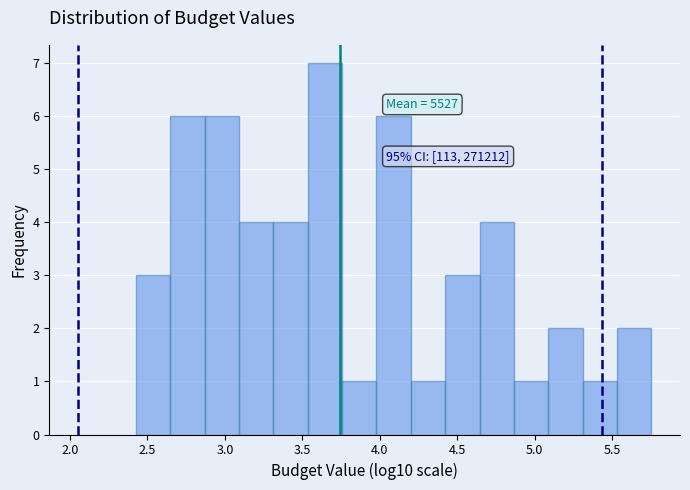

Which range on the x-axis has the tallest bar?

3.55 to 3.75